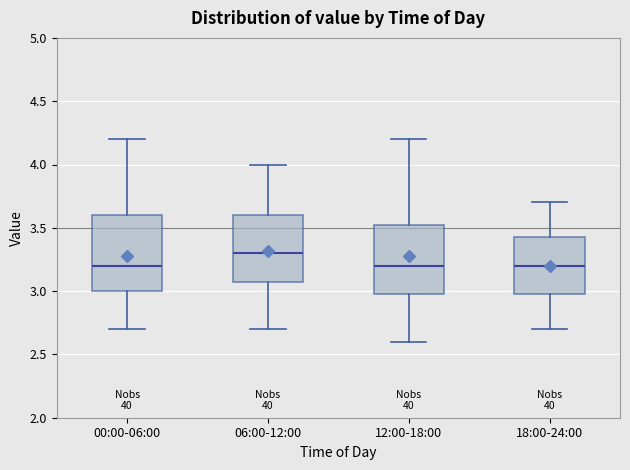

Reading left to right, transcribe this box plot: for each box, give where its median line is, the range the box spans, and where its two whiskers end, as read against the y-axis. The values are not printed on the chart, so give them approximately, as read against the axis.

00:00-06:00: median 3.20, box 3.00 to 3.60, whiskers 2.70 to 4.20
06:00-12:00: median 3.30, box 3.10 to 3.60, whiskers 2.70 to 4.00
12:00-18:00: median 3.20, box 3.00 to 3.55, whiskers 2.60 to 4.20
18:00-24:00: median 3.20, box 3.00 to 3.45, whiskers 2.70 to 3.70